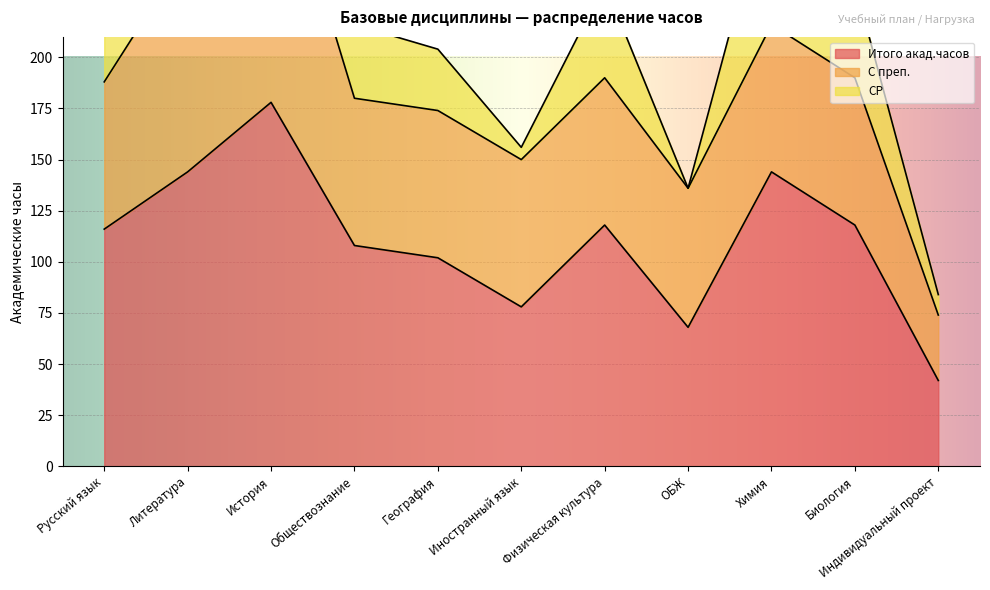

How many data points in СР are above 36?

5